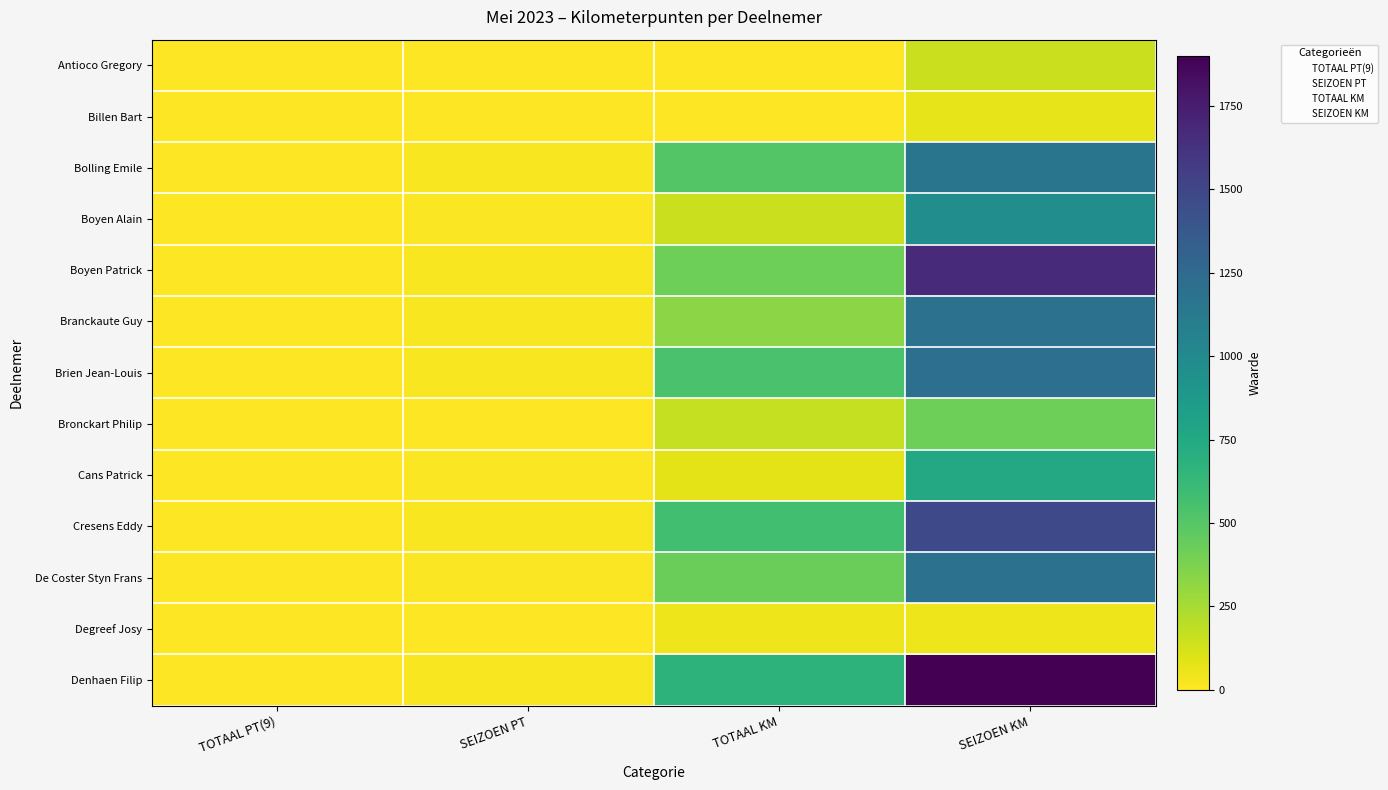

Between SEIZOEN PT and TOTAAL KM, which series saw the biggest shift?

Denhaen Filip